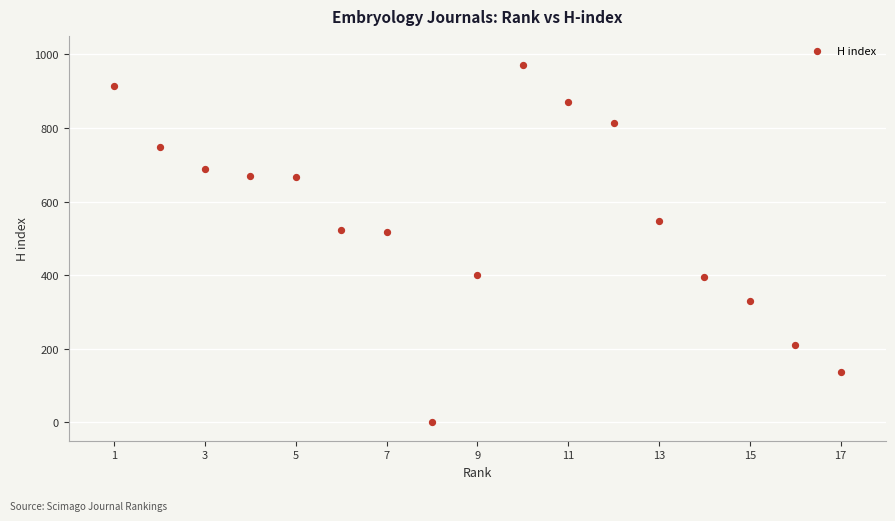

What is the range of X values (max minus min)?

16